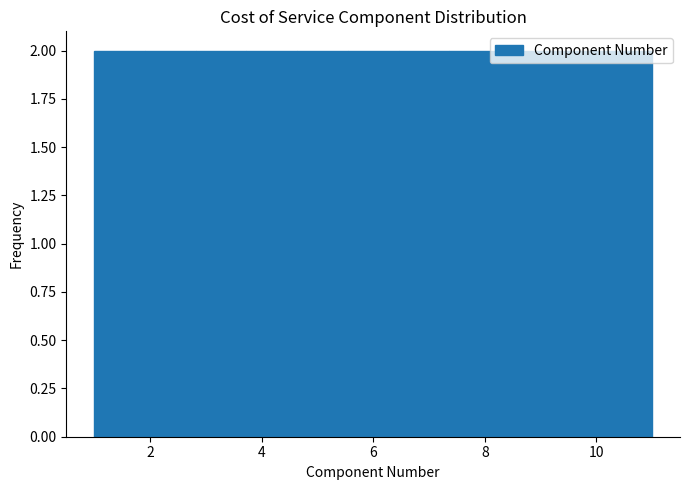

Reading left to right, transcribe this chart: for each bar, give the range it covers on the x-axis and its height. Neither the bar edges nor the heights are printed on the chart, so give them approximately, as read against the axes.

1.0 to 2.0: 2
2.0 to 2.8: 2
2.8 to 3.8: 2
3.8 to 4.6: 2
4.6 to 5.6: 2
5.6 to 6.4: 2
6.4 to 7.4: 2
7.4 to 8.2: 2
8.2 to 9.2: 2
9.2 to 10.0: 2
10.0 to 11.0: 2